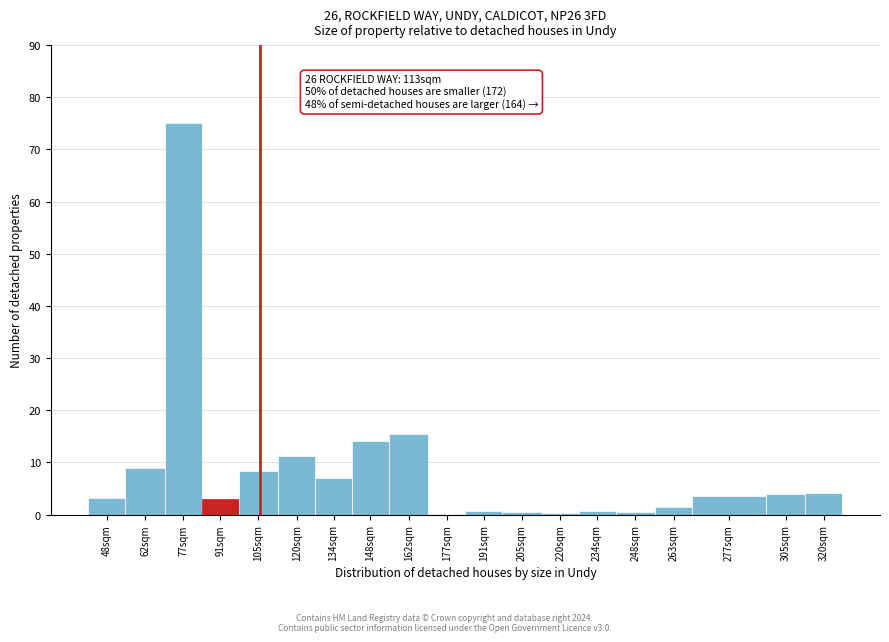

Which label corresponds to the largest value in the chart?

77sqm